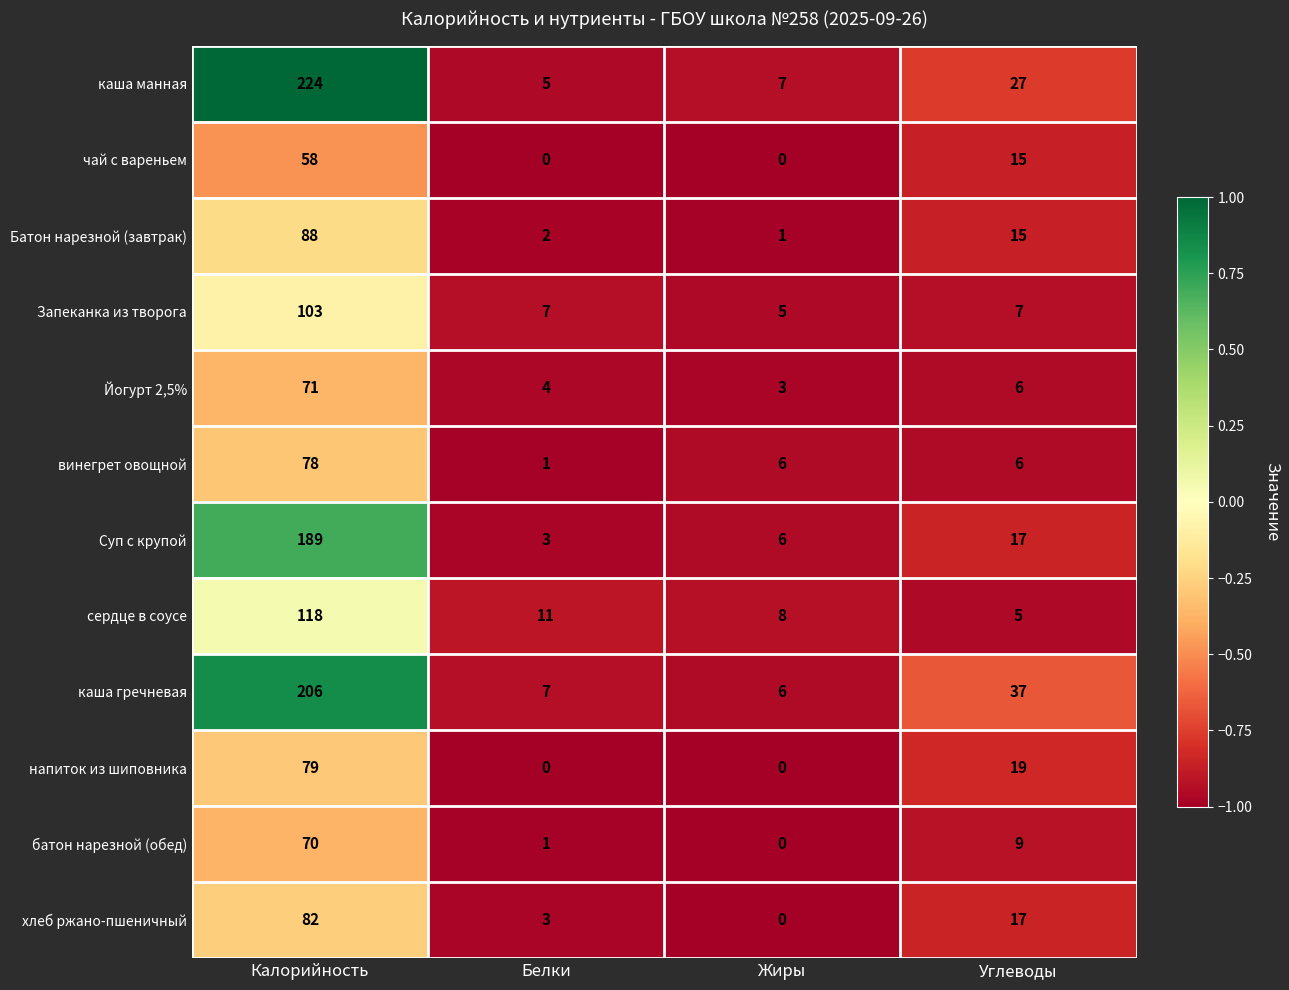

What is the sum of all батон нарезной (обед) values?

80